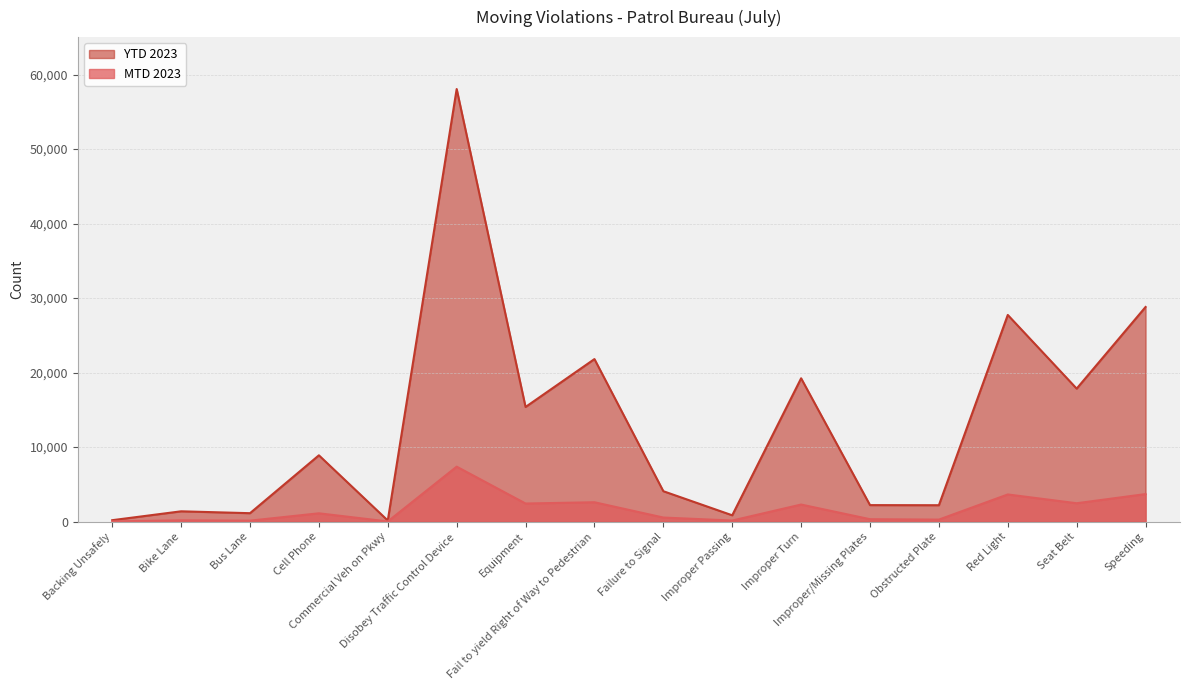

How many values in the YTD 2023 series exceed 8895?

7